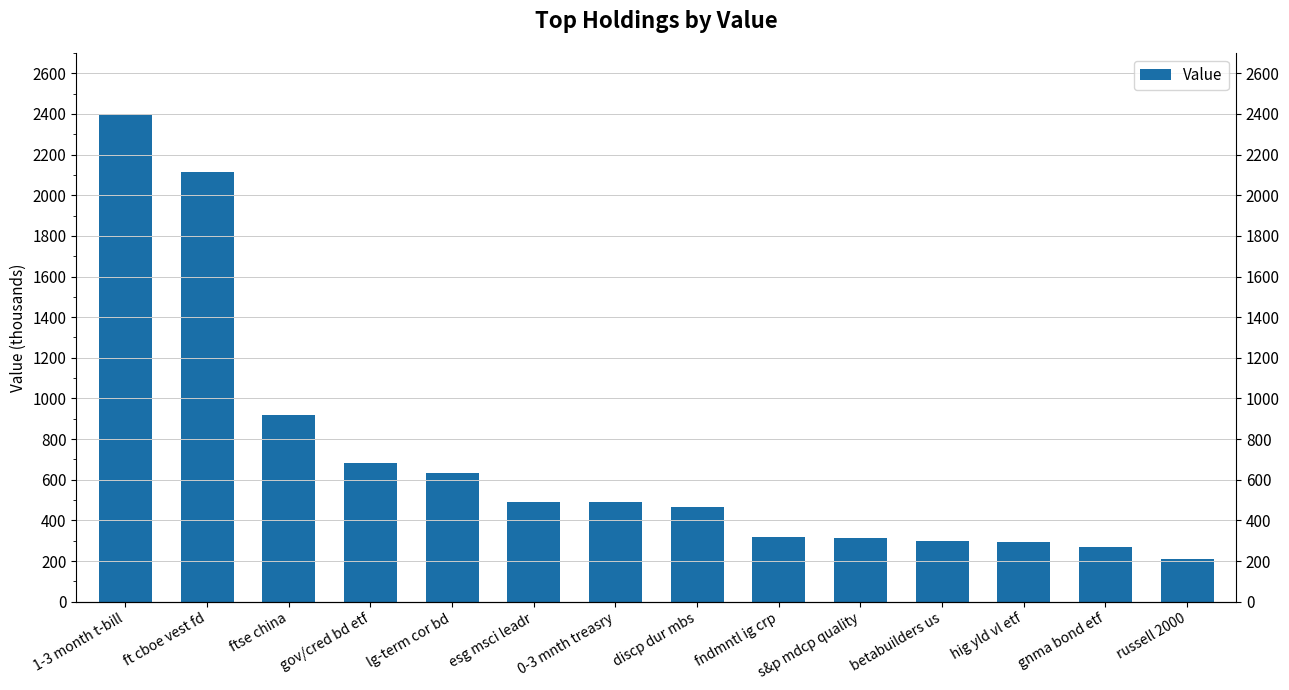

True or false: the data shows 500 at s&p mdcp quality.

False